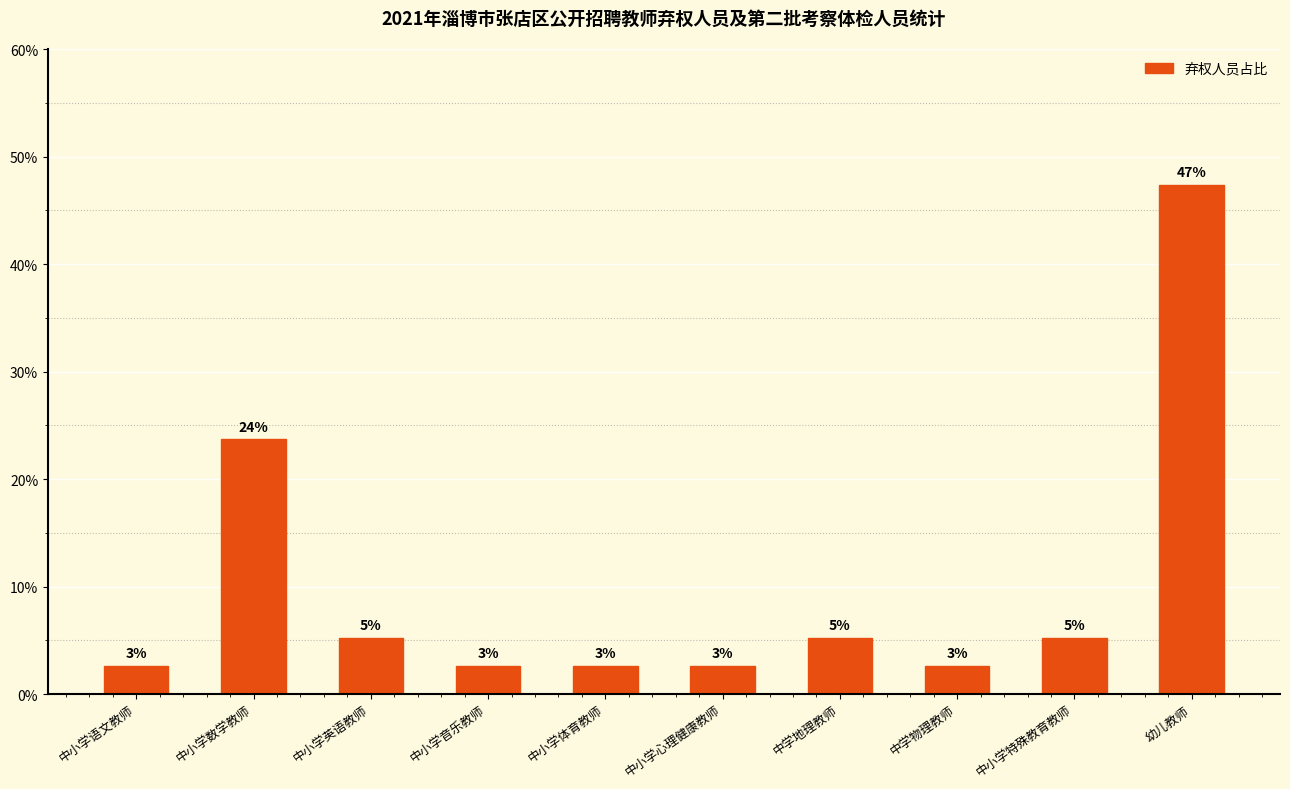

Rank the categories by value from lowest to highest.

中小学语文教师, 中小学音乐教师, 中小学体育教师, 中小学心理健康教师, 中学物理教师, 中小学英语教师, 中学地理教师, 中小学特殊教育教师, 中小学数学教师, 幼儿教师